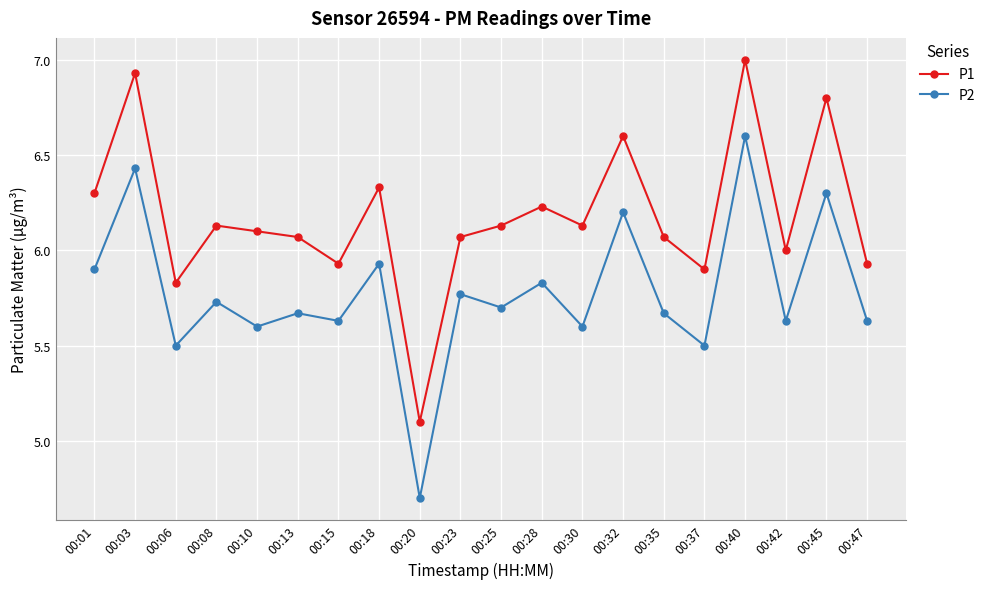

How many data points does each series have?

20